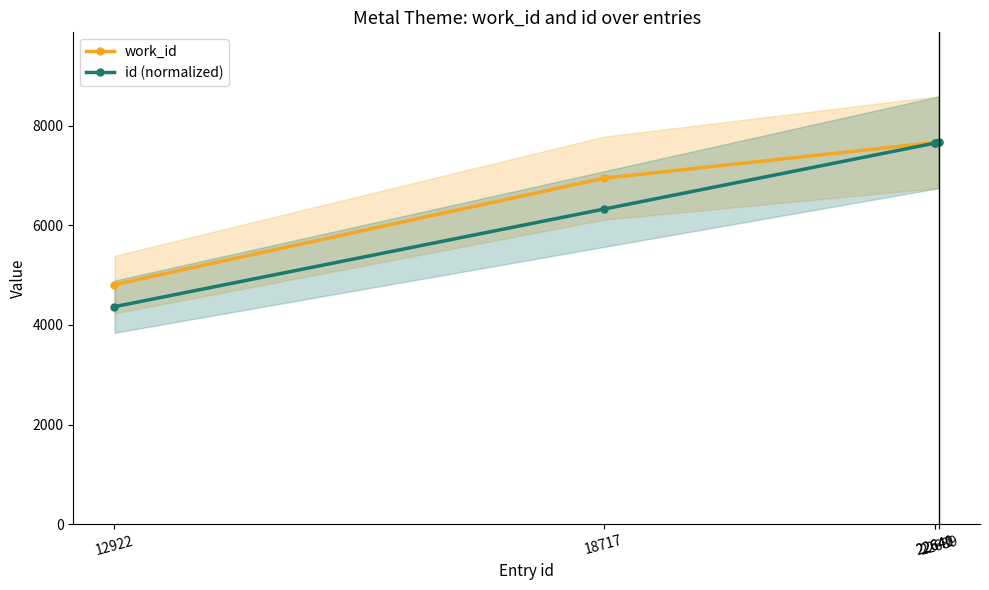

Does the chart display data point markers on the line(s)?

Yes